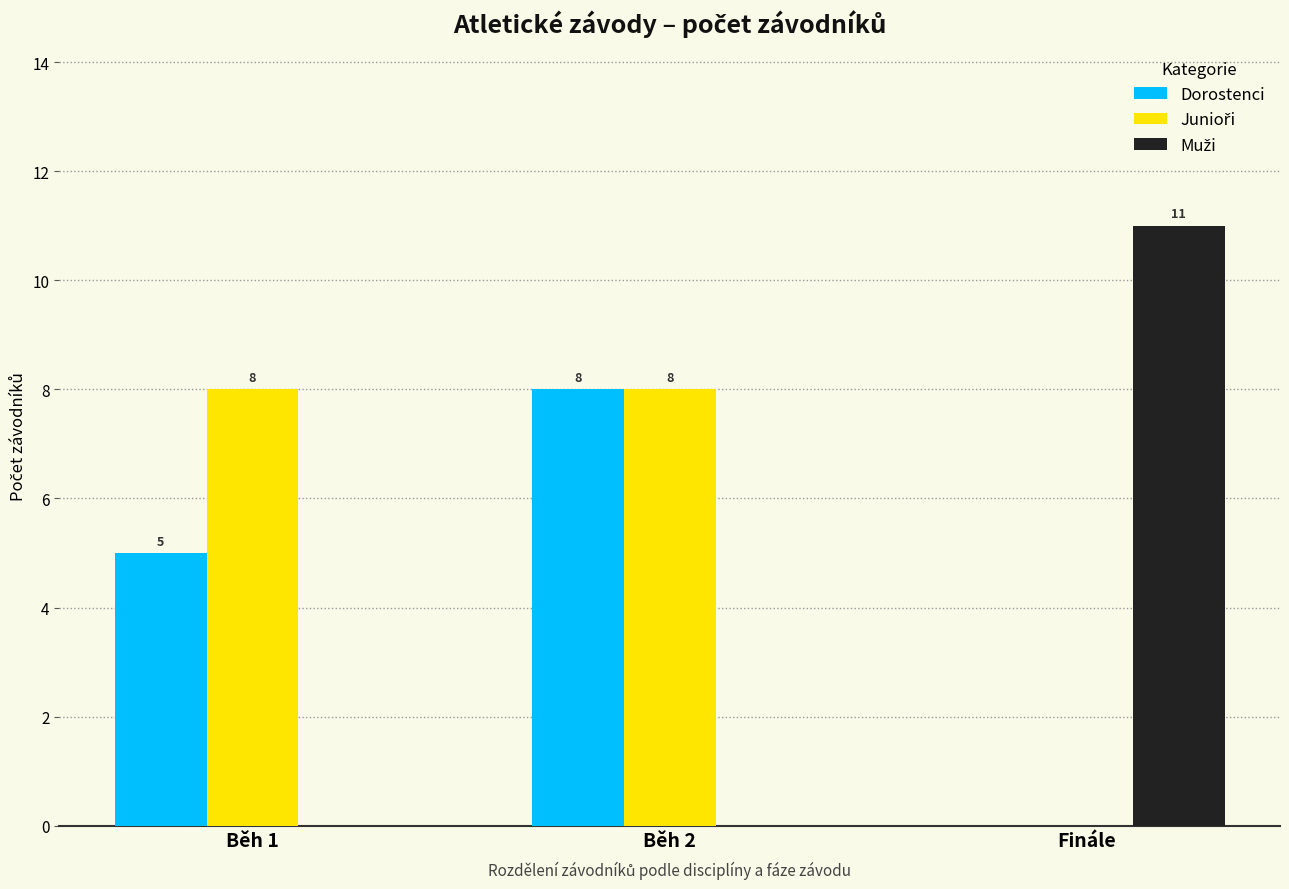

What is the sum of the Dorostenci values at Běh 1 and Finále?

5